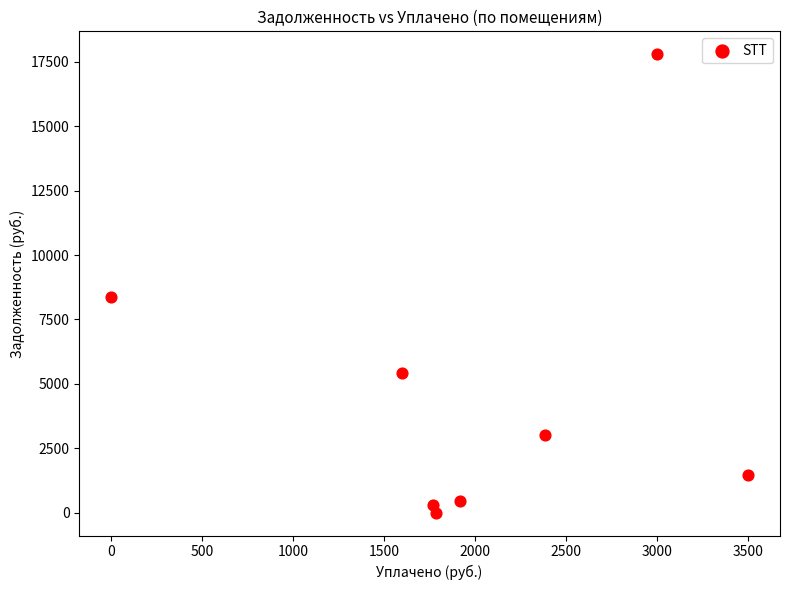

What is the range of Y values (max minus min)?

17798.2